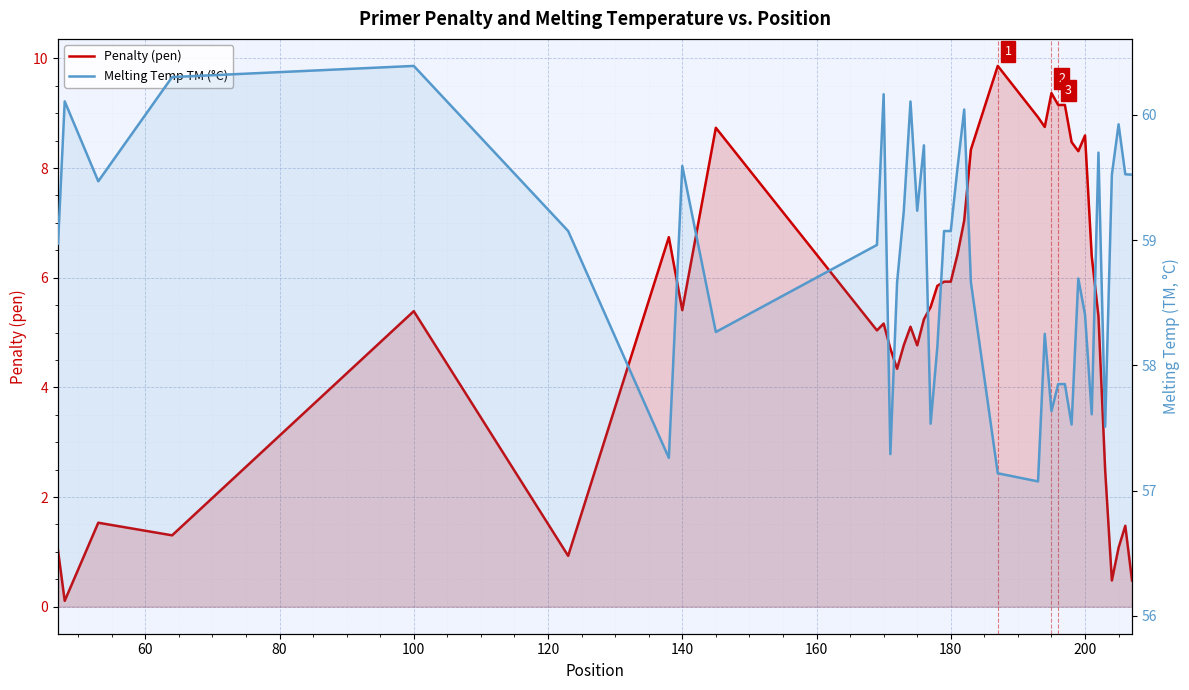

How many interior local peaks does the Penalty (pen) series have?

10